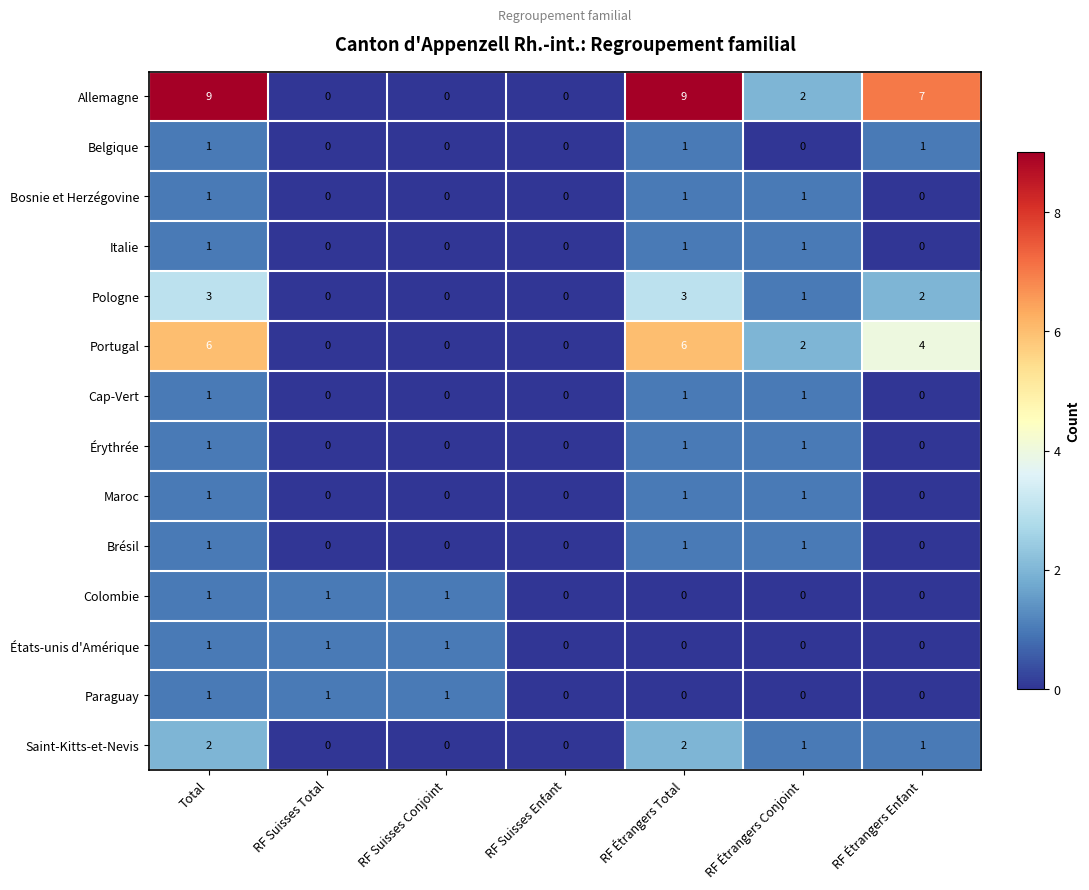

What is the sum of all Italie values?

3